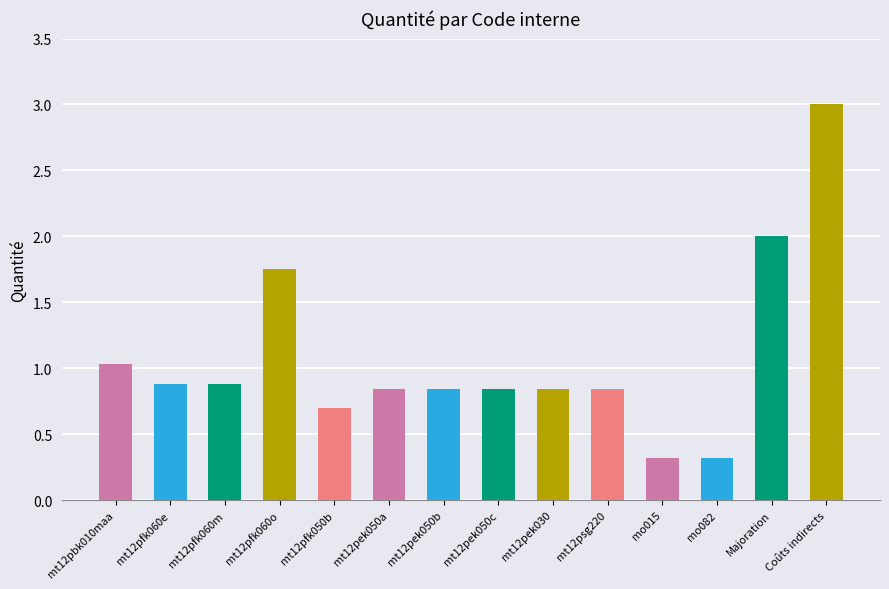

What is the difference between the second highest and second lowest values?

1.7